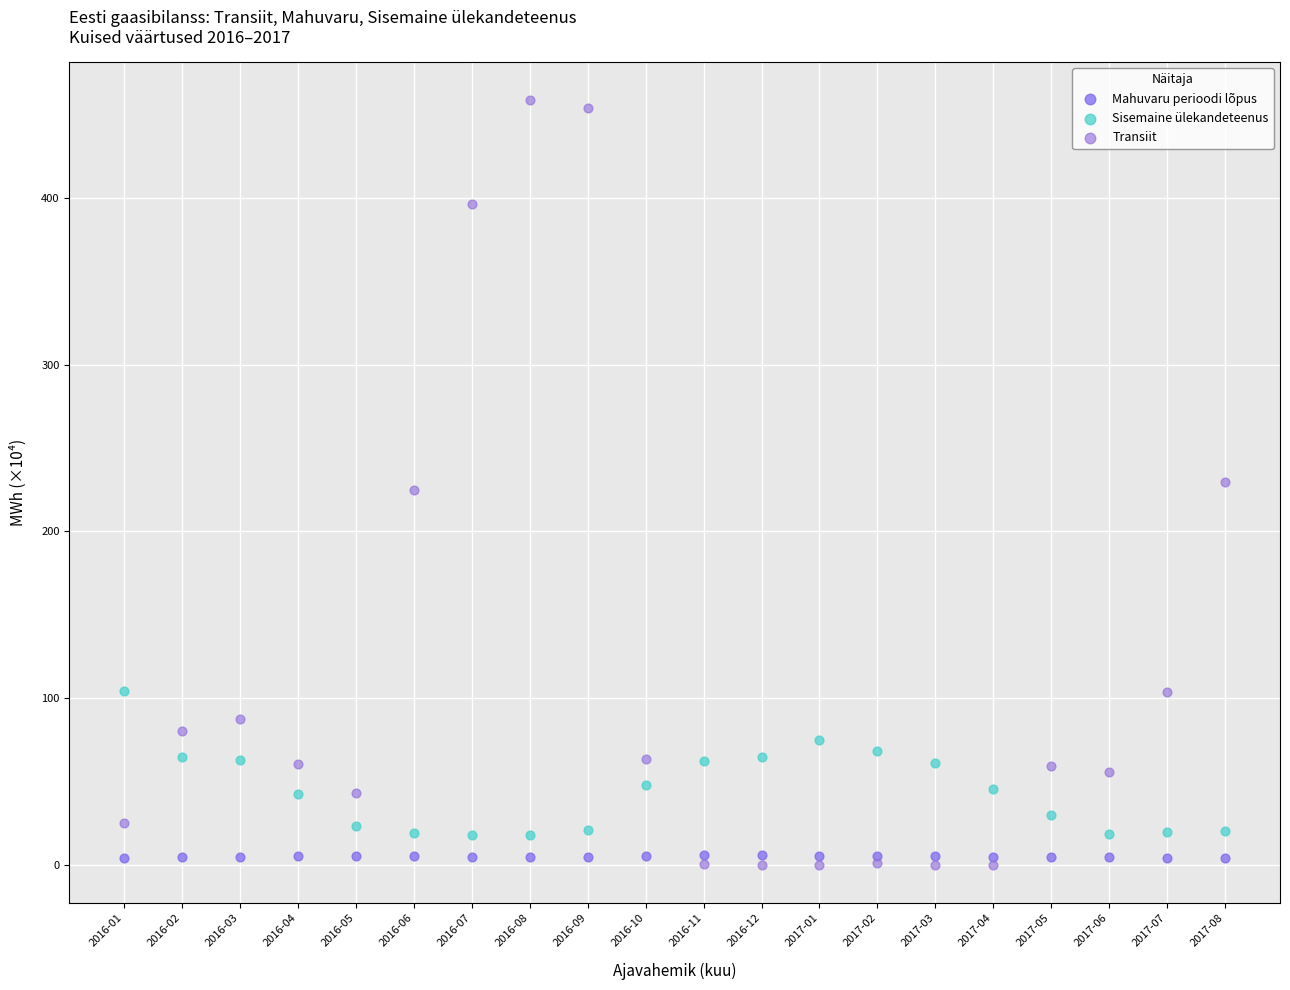

Which series reaches the maximum Y coordinate?

Transiit